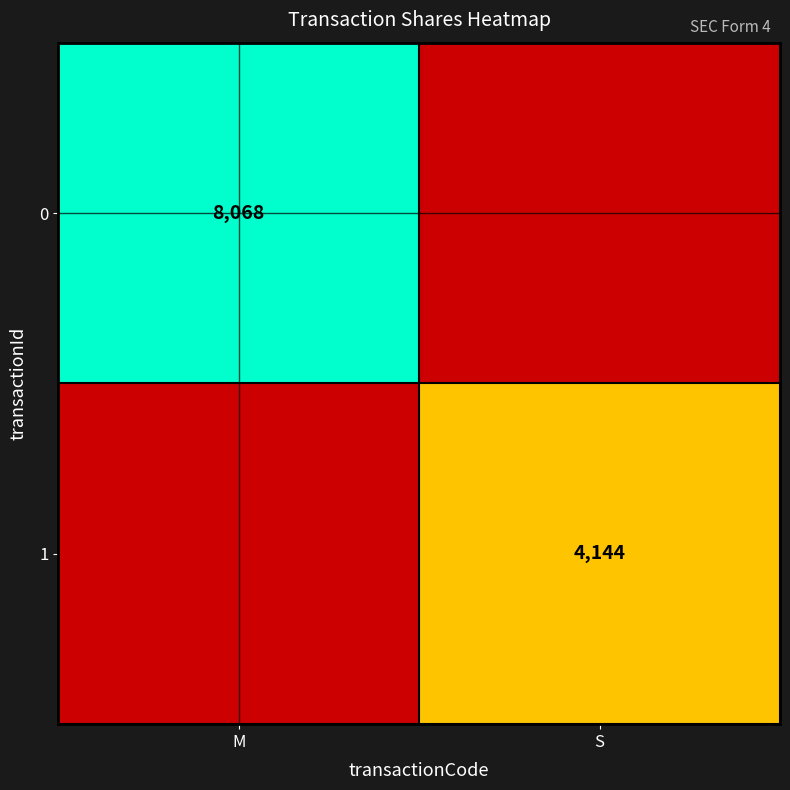

Which label corresponds to the largest value in the chart?

M